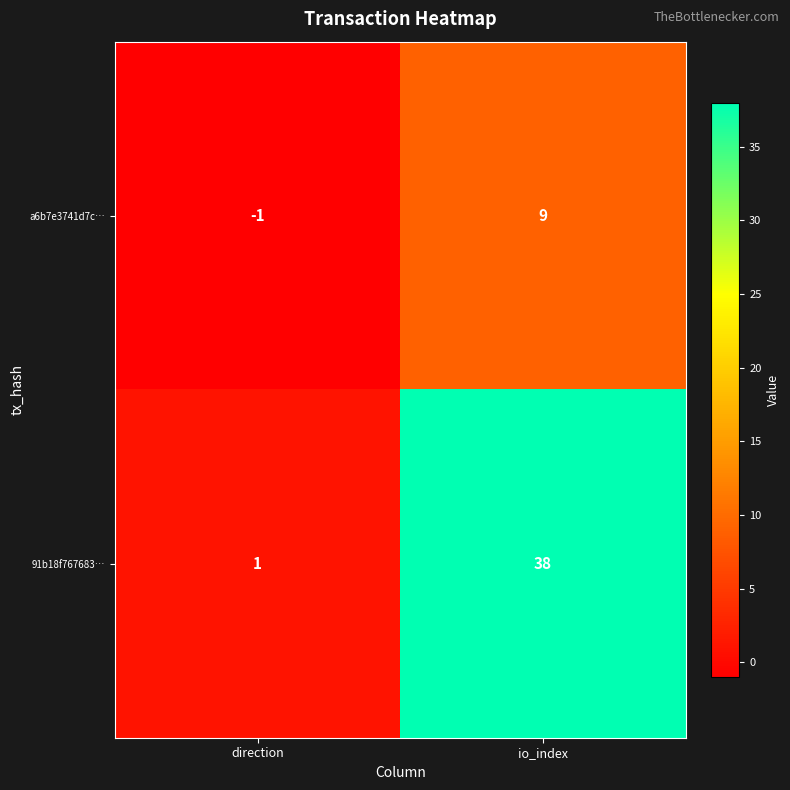

What is the average value of the a6b7e3741d7c… series?

4